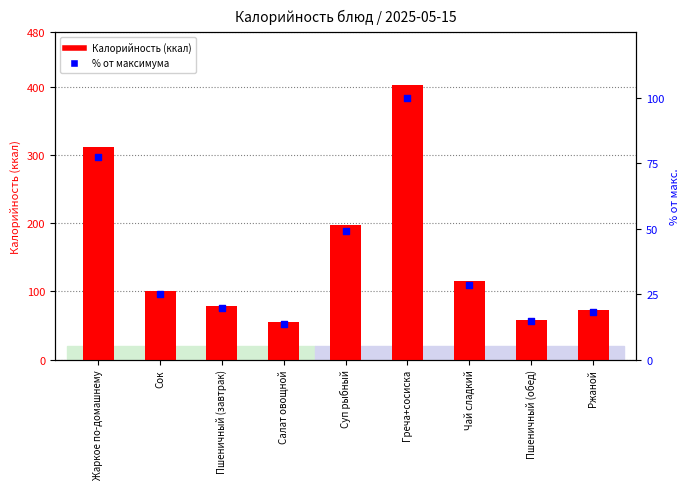

What is the total value across all series at Греча+сосиска?

502.1